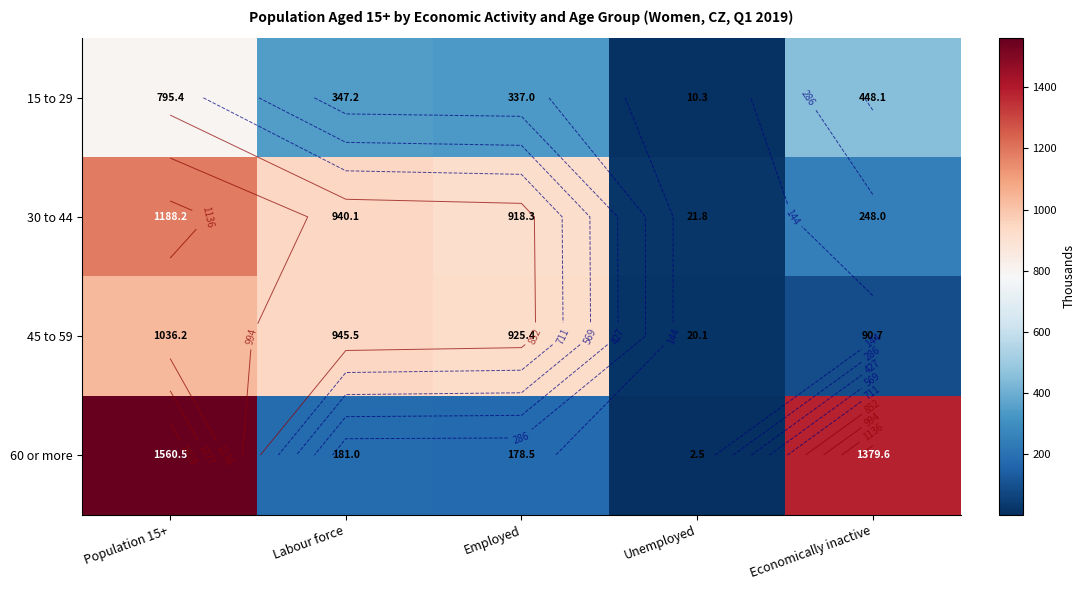

Is it true that 45 to 59 equals 20.1 at Unemployed?

True